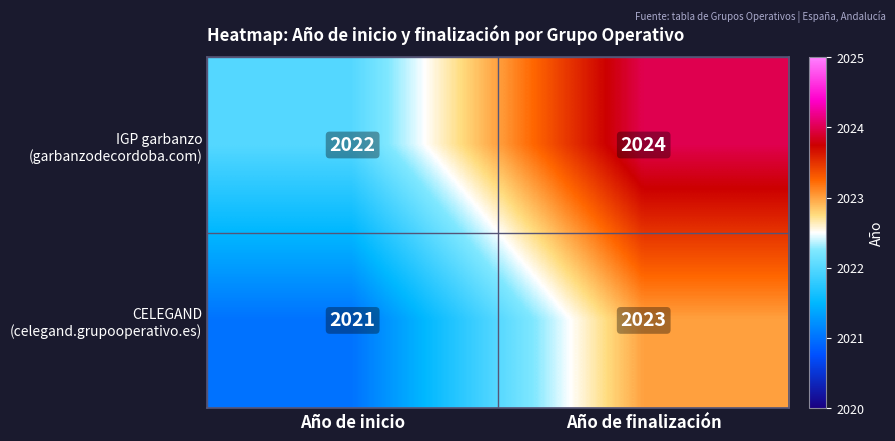

How many data points does each series have?

2